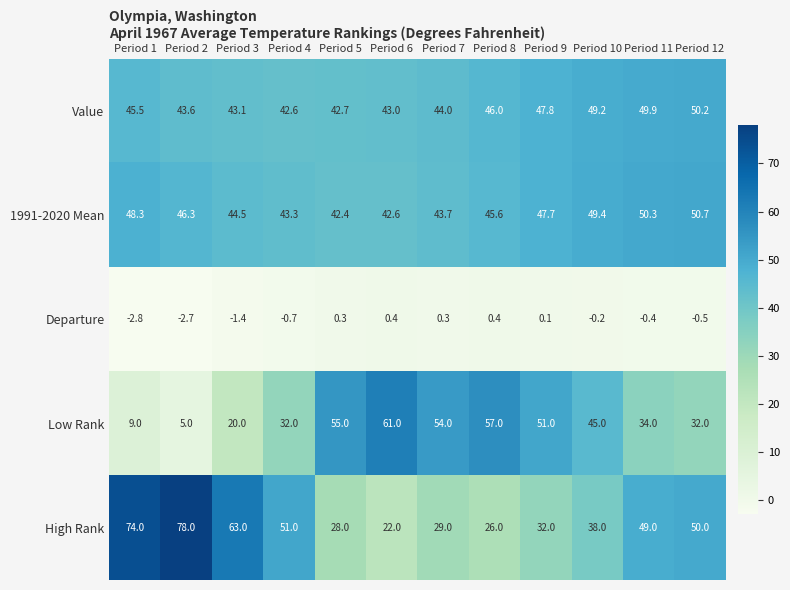

Rank the series at Period 2 from highest to lowest value.

High Rank, 1991-2020 Mean, Value, Low Rank, Departure